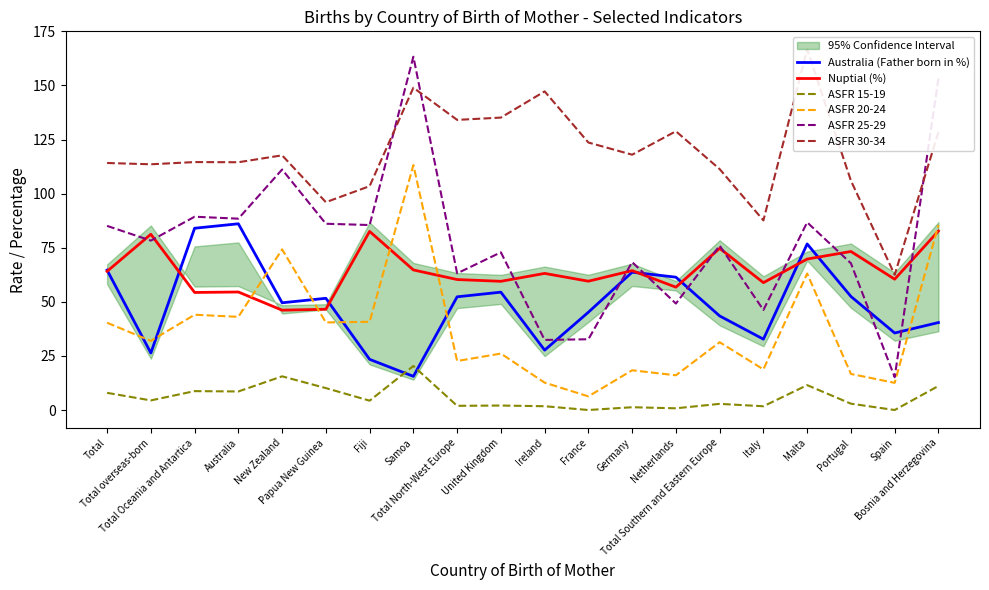

How many data points does each series have?

20